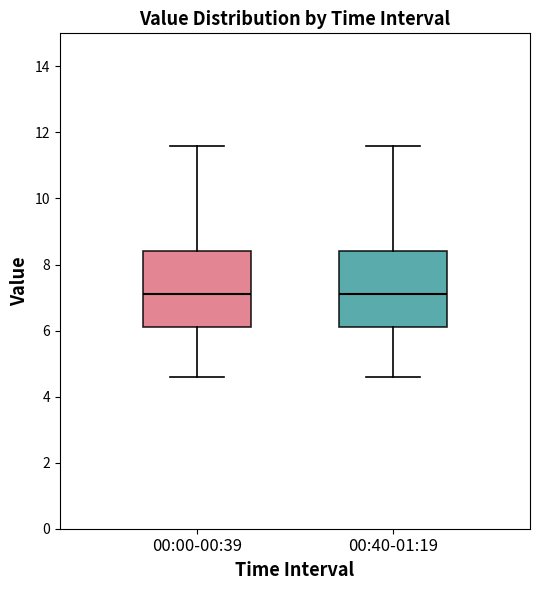

Reading left to right, transcribe this box plot: for each box, give where its median line is, the range the box spans, and where its two whiskers end, as read against the y-axis. The values are not printed on the chart, so give them approximately, as read against the axis.

00:00-00:39: median 7.2, box 6.2 to 8.4, whiskers 4.6 to 11.6
00:40-01:19: median 7.2, box 6.2 to 8.4, whiskers 4.6 to 11.6